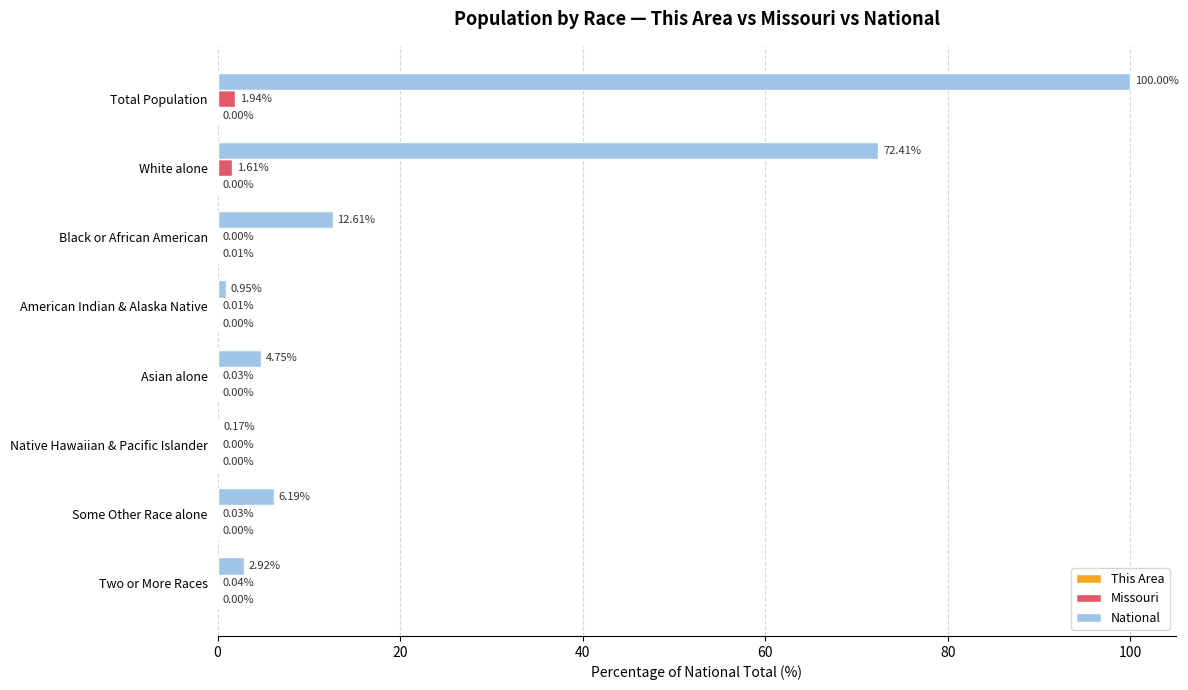

Which series has the largest range (max minus min)?

National